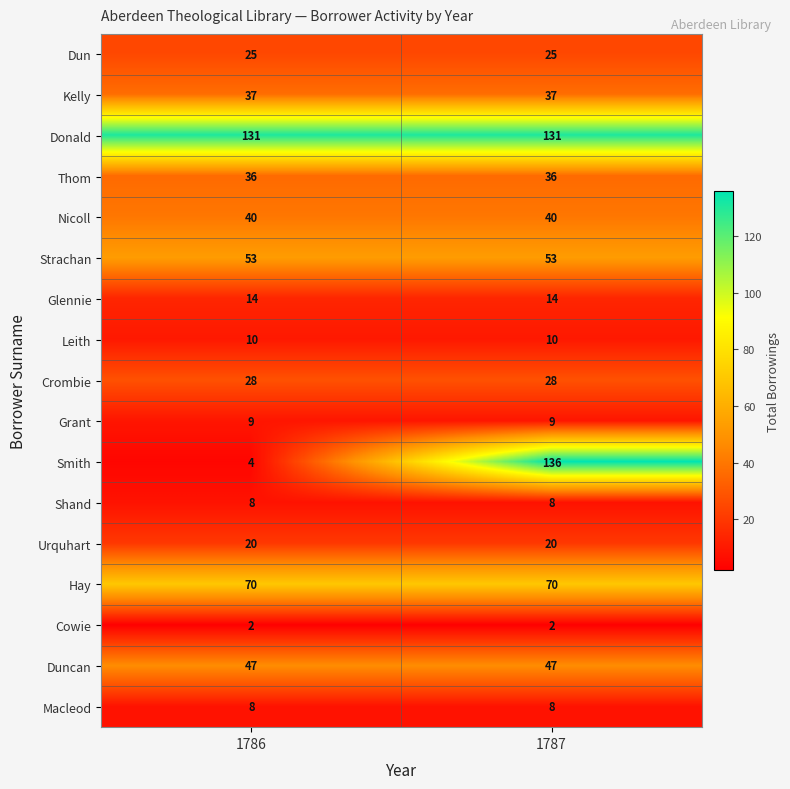

What is the average value of the Shand series?

8